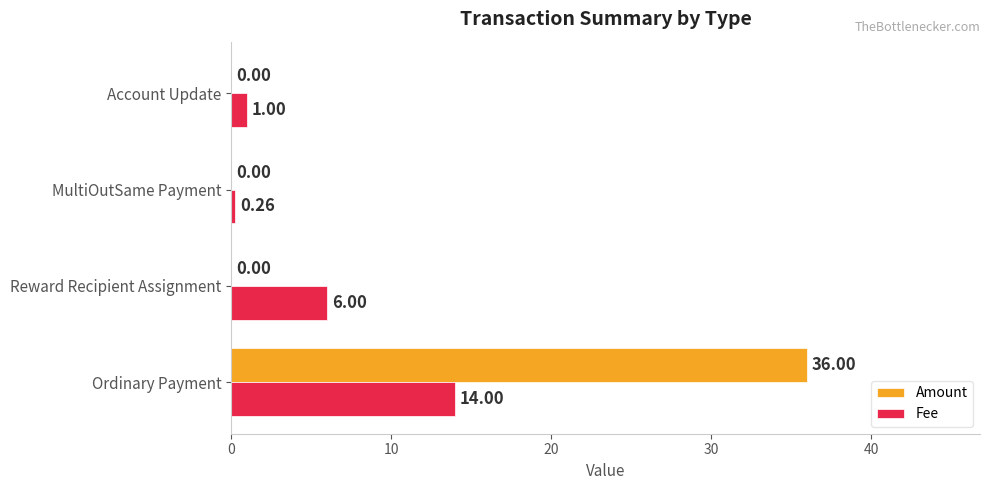

Which series changed the most between Ordinary Payment and Account Update?

Amount